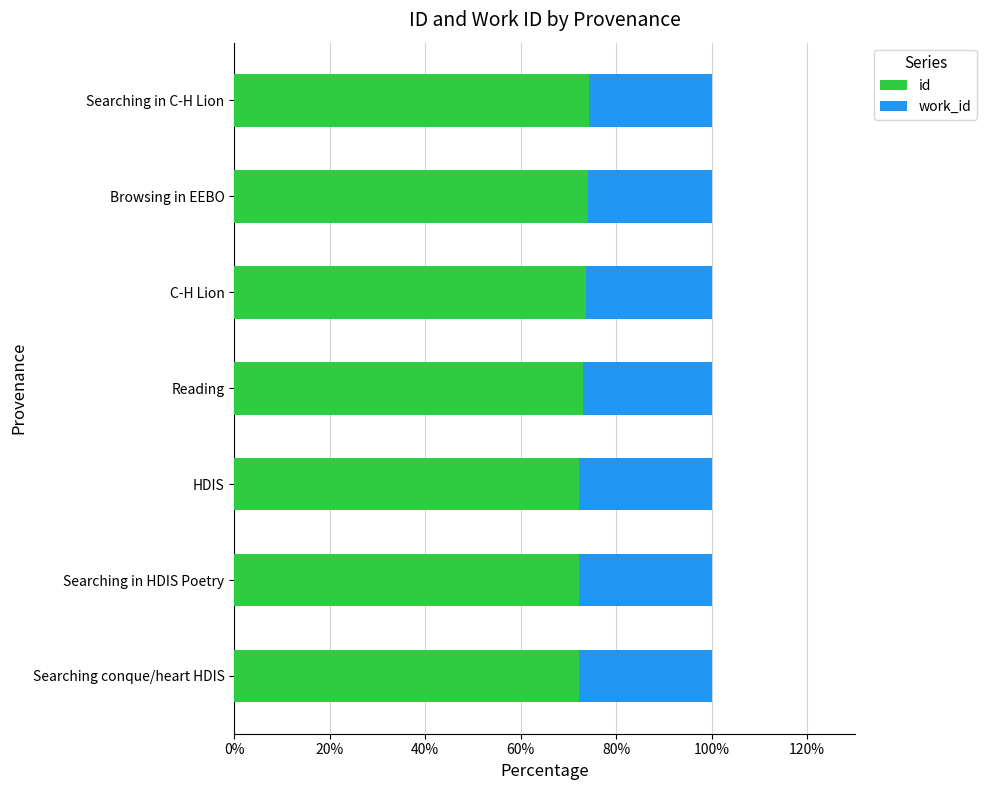

What is the total value across all series at Reading?

100.0